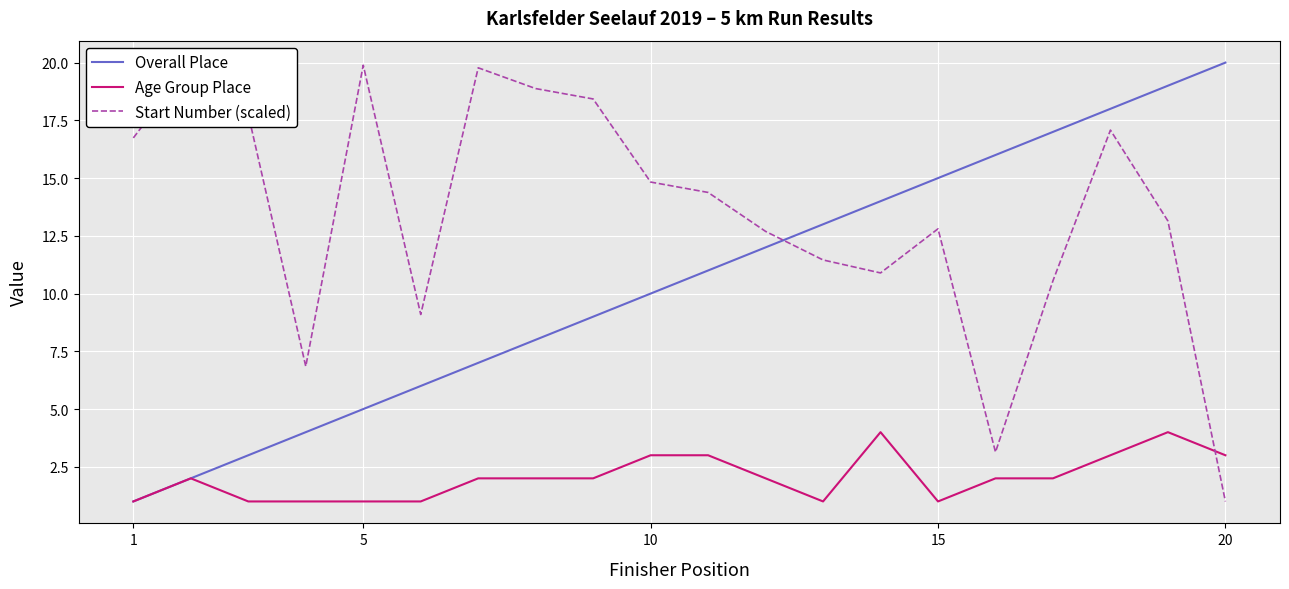

How many lines are shown in the chart?

3